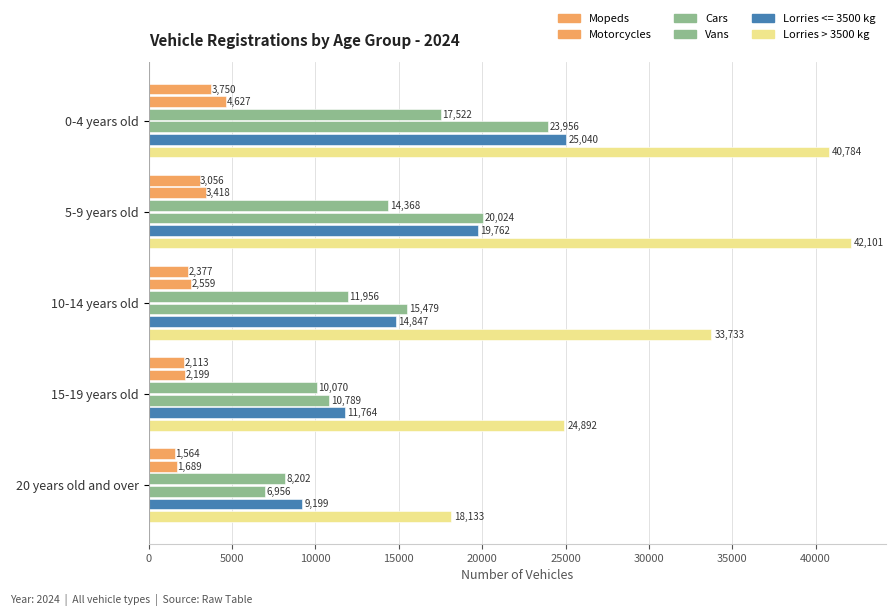

How many categories are shown in the chart?

5